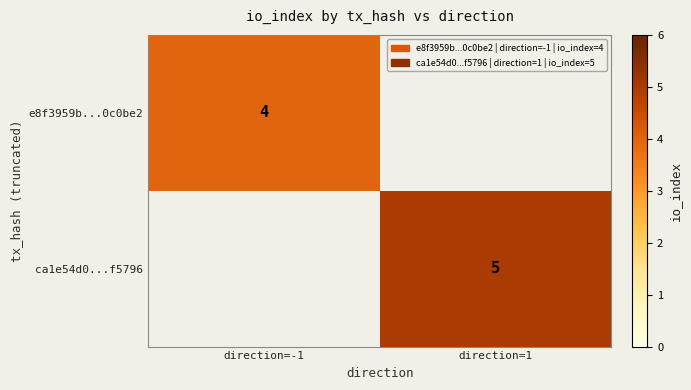

The e8f3959b...0c0be2 series shows 4 at direction=-1. True or false?

True